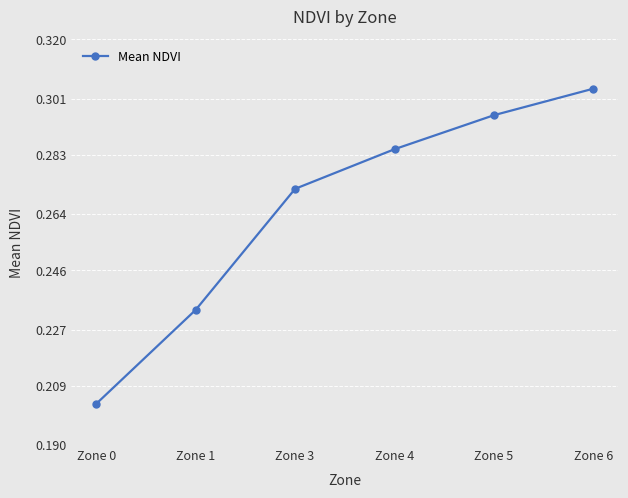

Does the chart display data point markers on the line(s)?

Yes